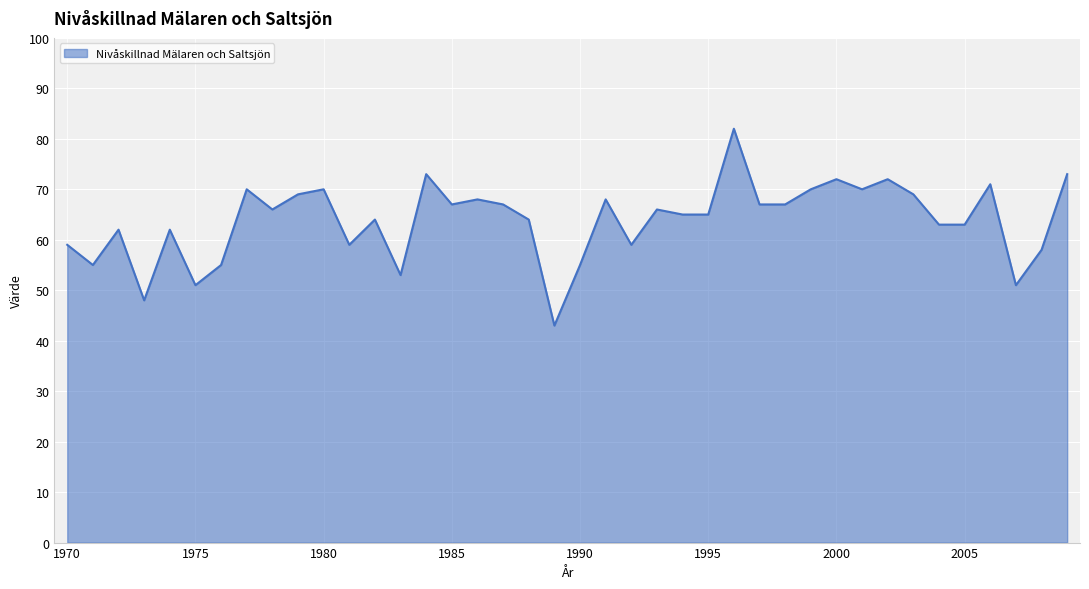

How many lines are shown in the chart?

1